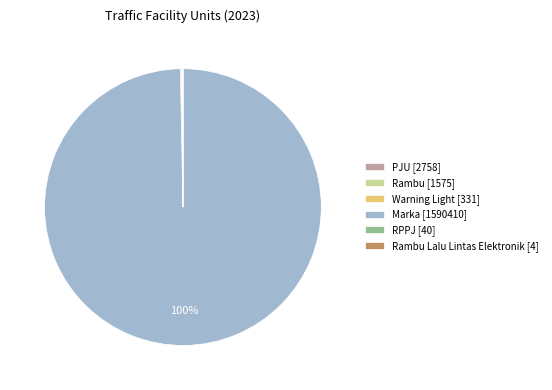

To the nearest percent, what is the difference between the largest and smallest slice percentages?

100%